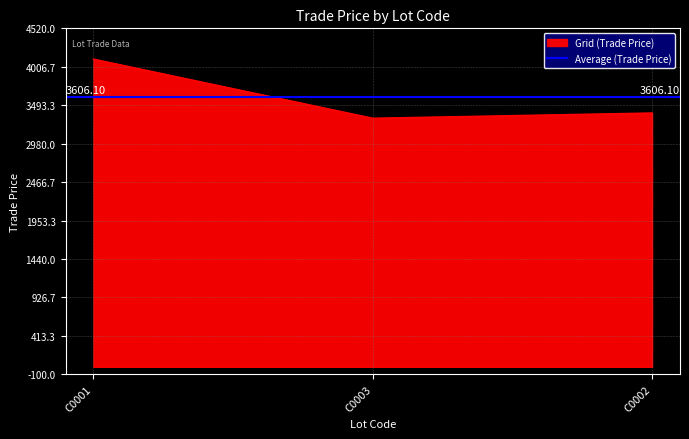

What is the sum of the values at C0001 and C0002?

7498.7